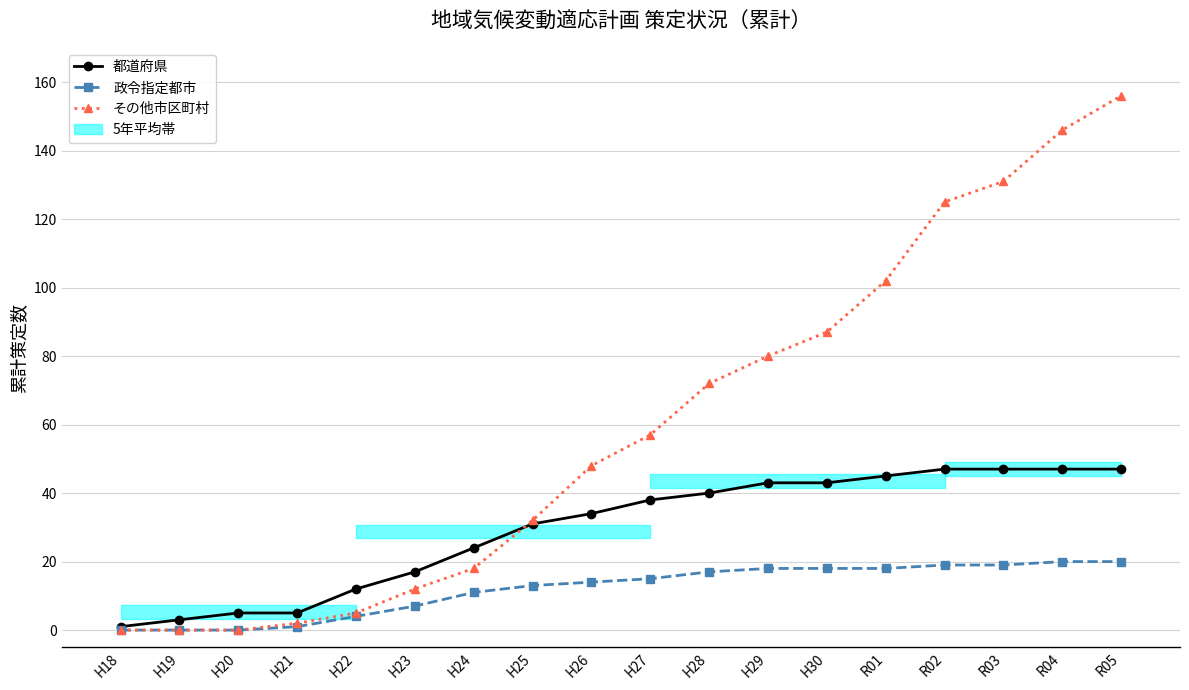

What is the maximum value for 都道府県?

47